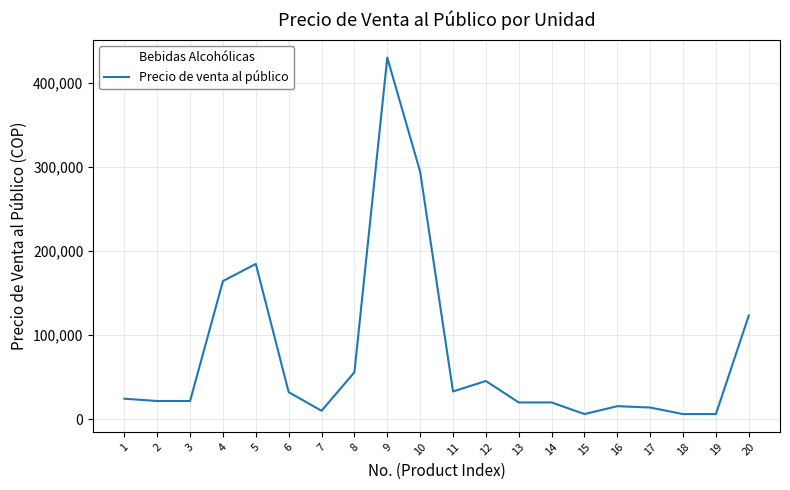

What is the average value?

76582